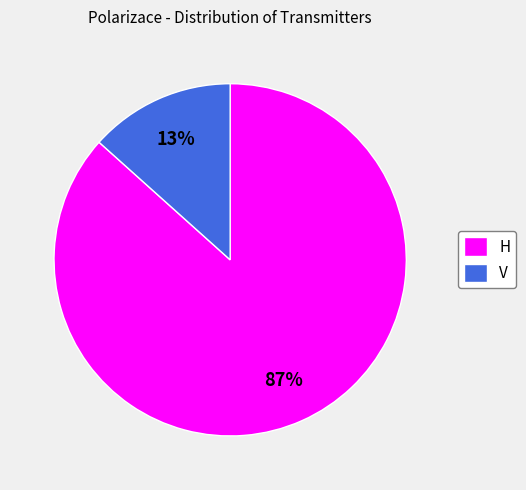

Rank the categories by value from lowest to highest.

V, H